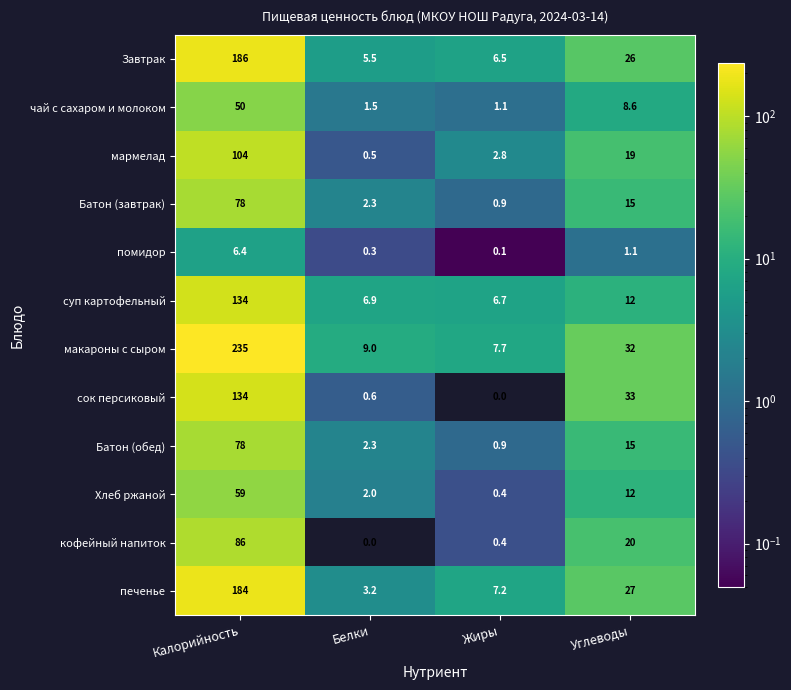

At which label does суп картофельный reach its minimum?

Жиры